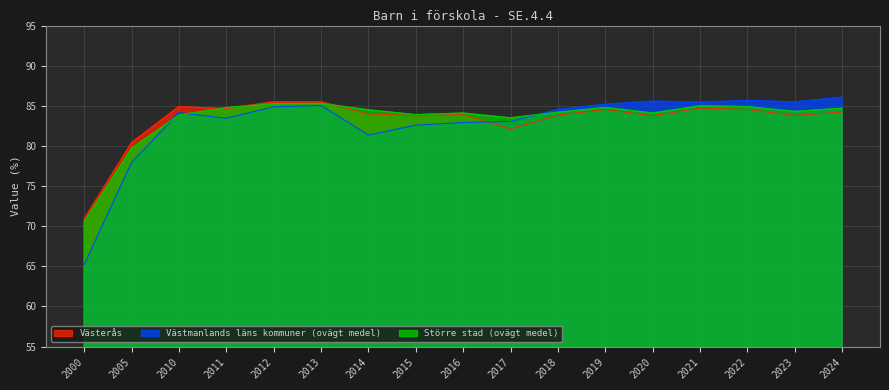

Reading left to right, what are all the values shown in this chart?

Västerås: 2000=70.9	2005=80.4	2010=84.9	2011=84.6	2012=85.5	2013=85.5	2014=84.0	2015=83.8	2016=83.9	2017=82.1	2018=83.8	2019=84.6	2020=83.8	2021=84.7	2022=84.6	2023=83.8	2024=84.2
Västmanlands läns kommuner (ovägt medel): 2000=65.2	2005=77.9	2010=84.1	2011=83.5	2012=84.9	2013=85.0	2014=81.4	2015=82.6	2016=82.9	2017=83.1	2018=84.5	2019=85.2	2020=85.6	2021=85.5	2022=85.7	2023=85.5	2024=86.1
Större stad (ovägt medel): 2000=70.5	2005=79.7	2010=83.8	2011=84.8	2012=85.3	2013=85.3	2014=84.5	2015=83.9	2016=84.1	2017=83.5	2018=84.2	2019=84.8	2020=84.1	2021=85.0	2022=84.9	2023=84.3	2024=84.7